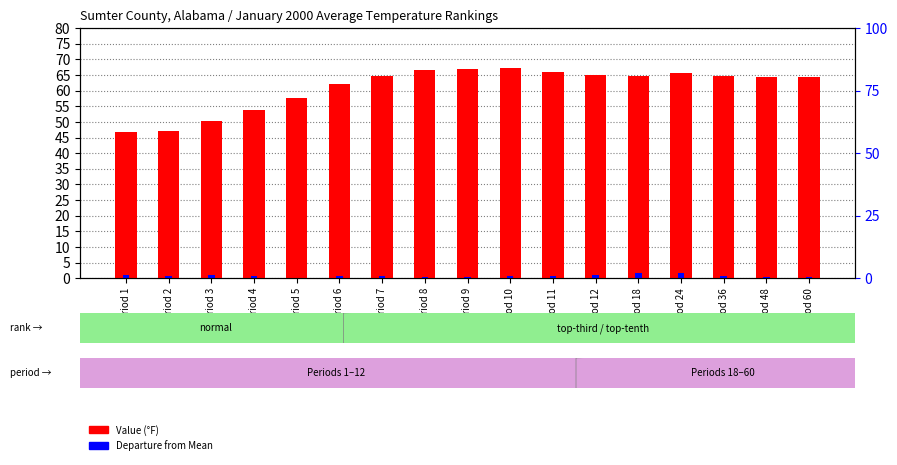

What is the sum of all Departure values?

12.4